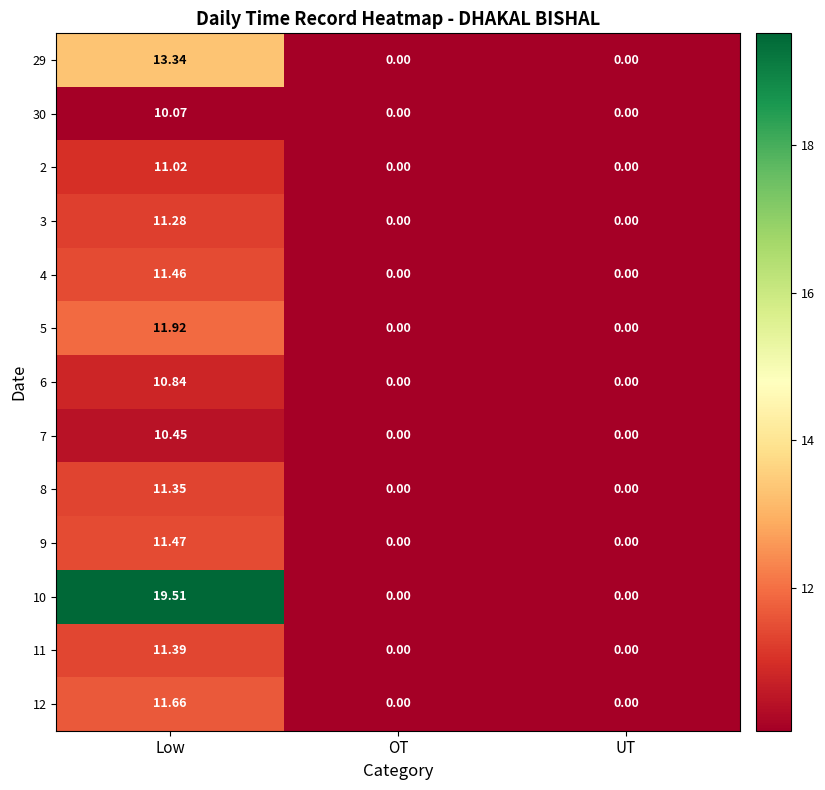

At which label does 30 reach its peak?

Low